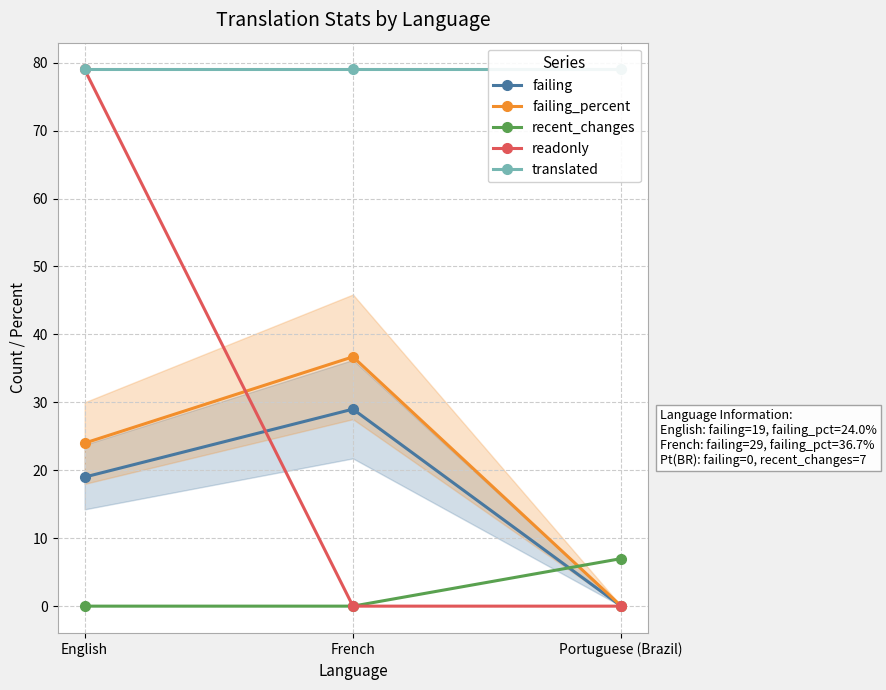

Which label corresponds to the smallest value in the chart?

Portuguese (Brazil)